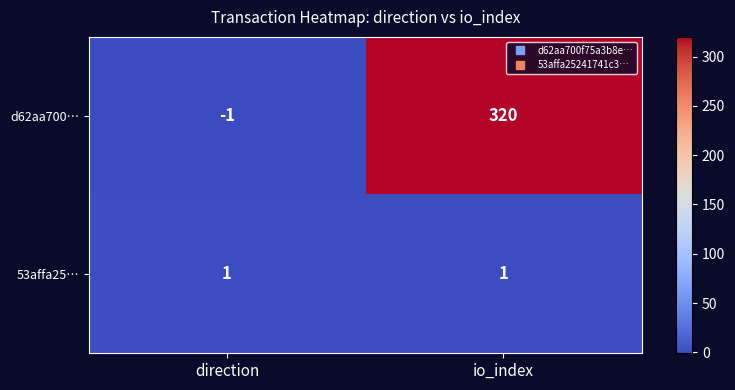

What is the minimum value shown in the chart?

-1